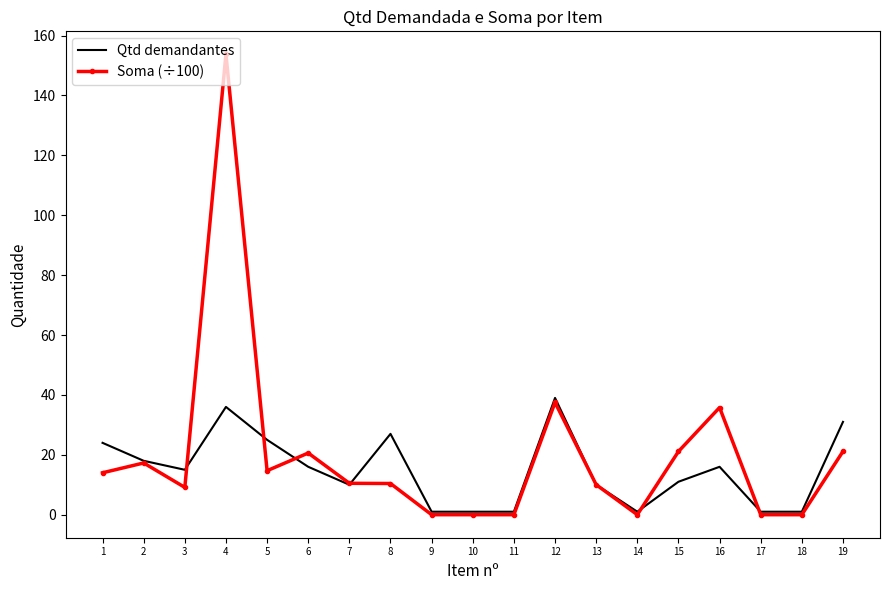

Rank the series by their average value, from lowest to highest.

Qtd demandantes, Soma (÷100)